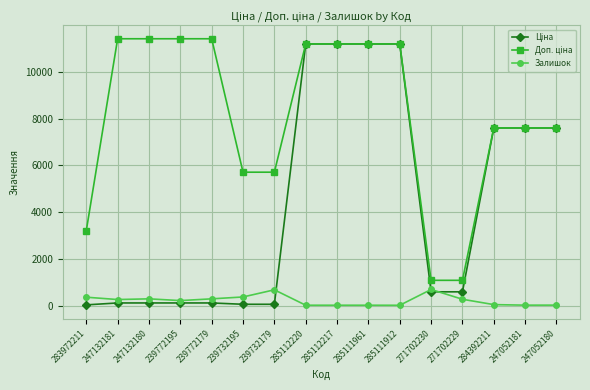

What is the value of the Залишок point at the 2nd from the left?

260.0